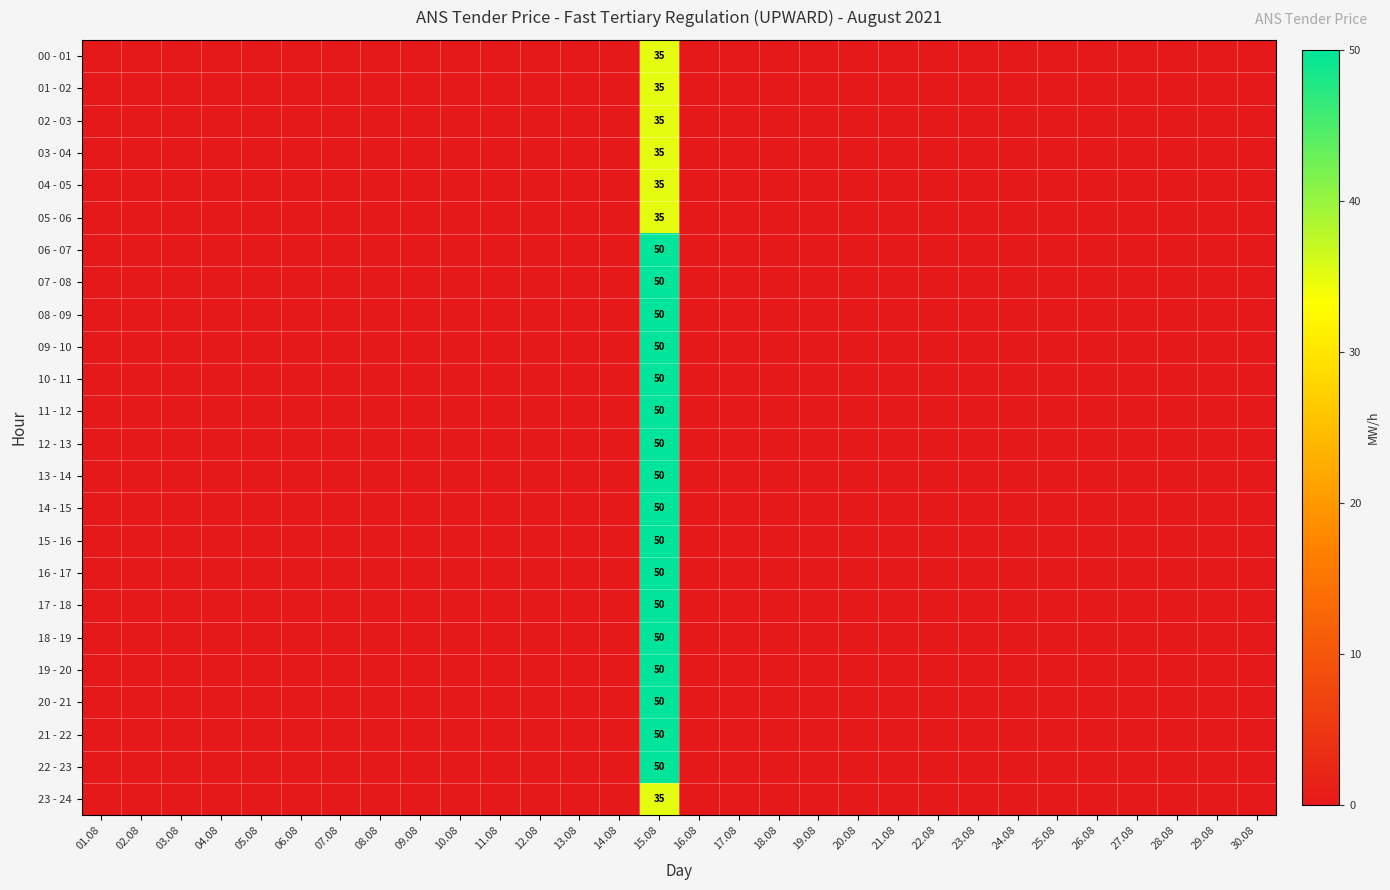

At which category is the sum across all series the highest?

15.08